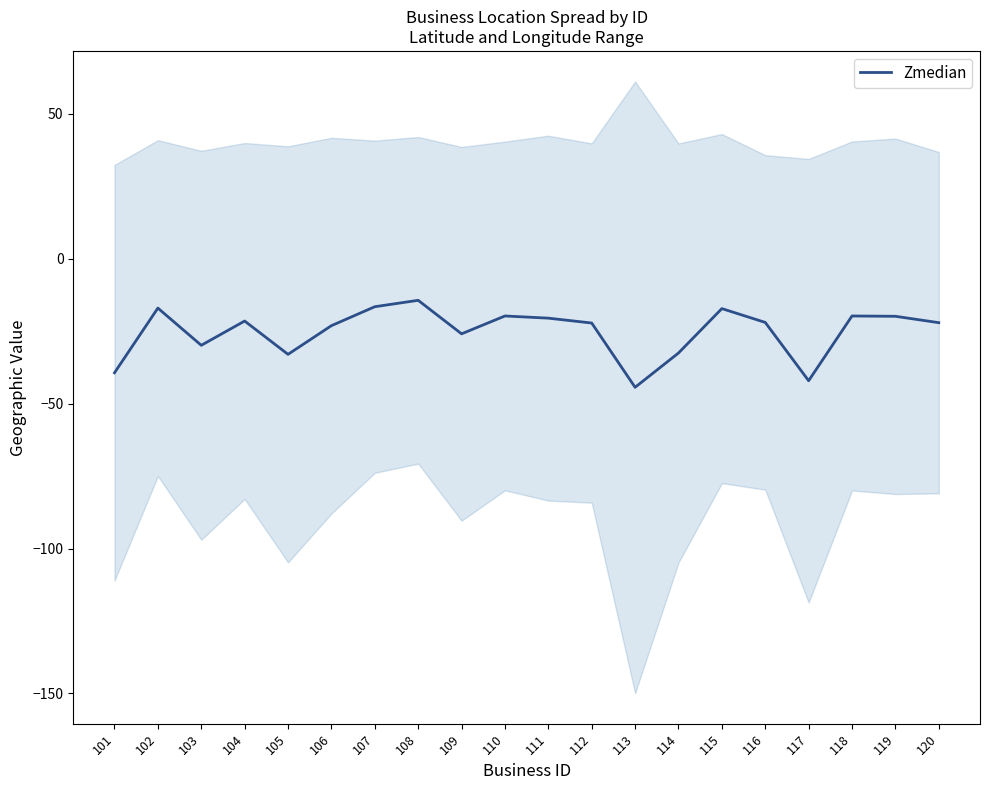

How many values exceed -21?

8